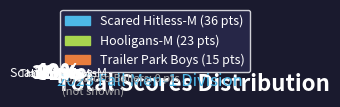

Does any single category account for the majority?

No